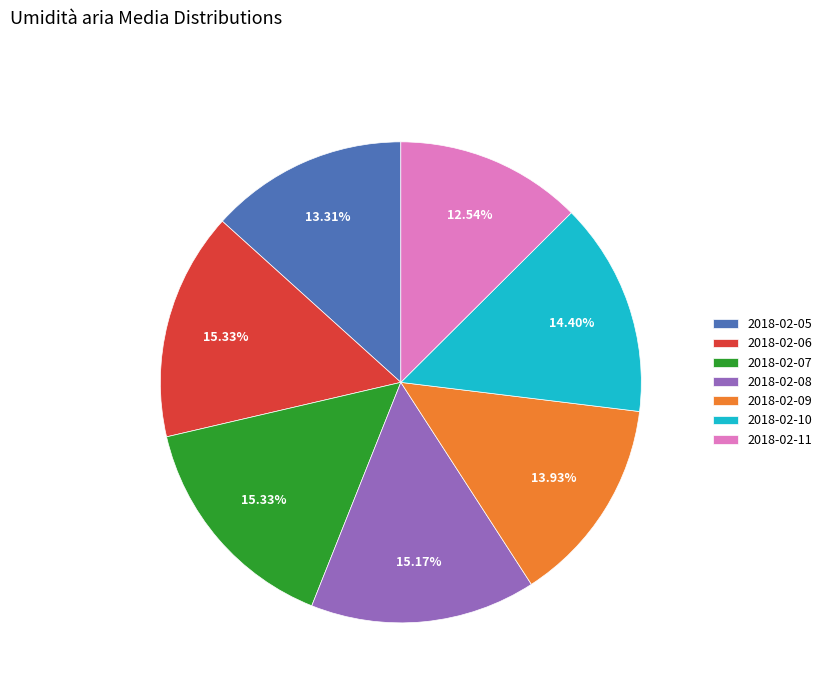

Combined, do 2018-02-05 and 2018-02-11 account for over 50%?

No